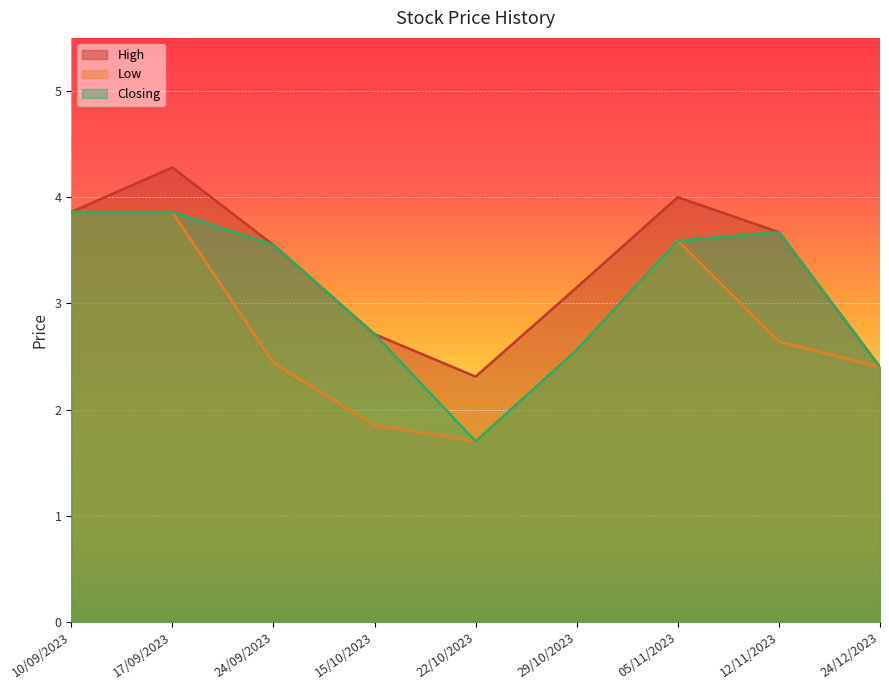

What are all the series names shown in the legend?

High, Low, Closing